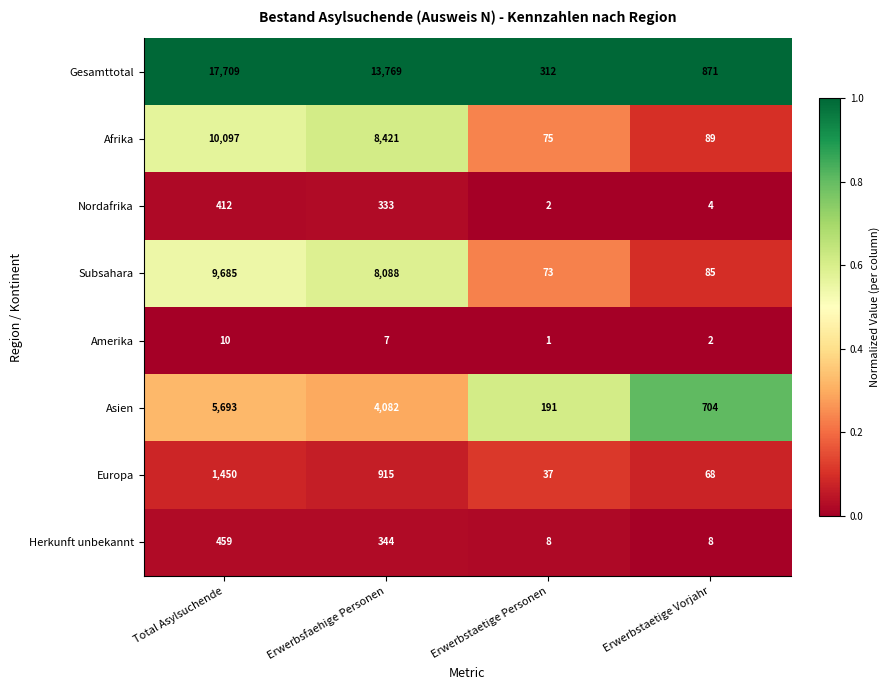

What is the average value of the Asien series?

2668